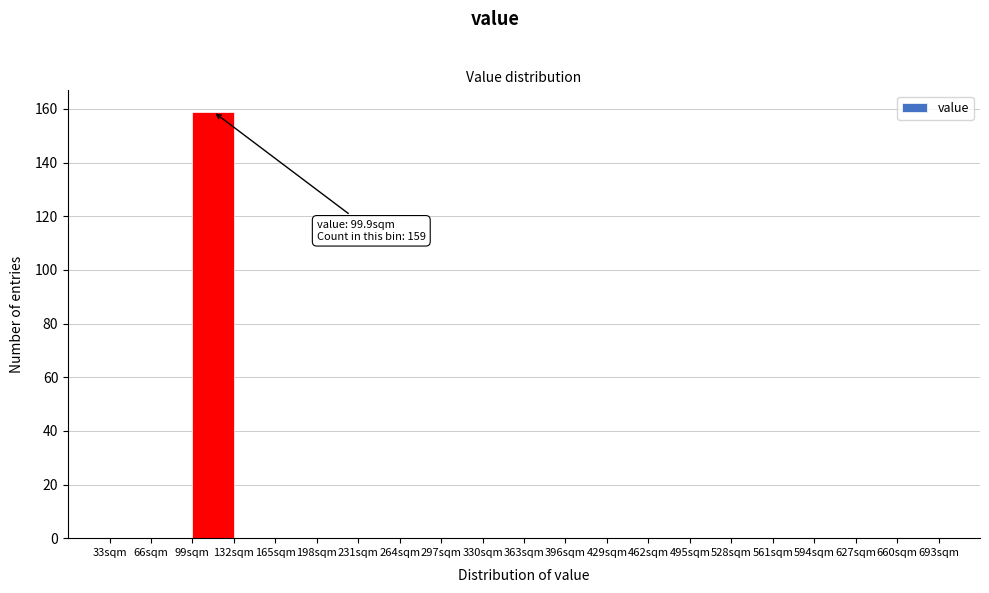

Which range on the x-axis has the tallest bar?

99 to 132